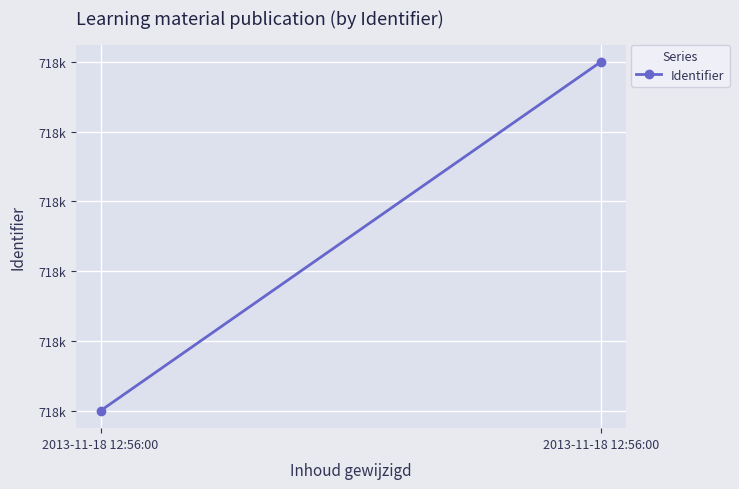

Which category has the lowest value across all series?

2013-11-18 12:56:00